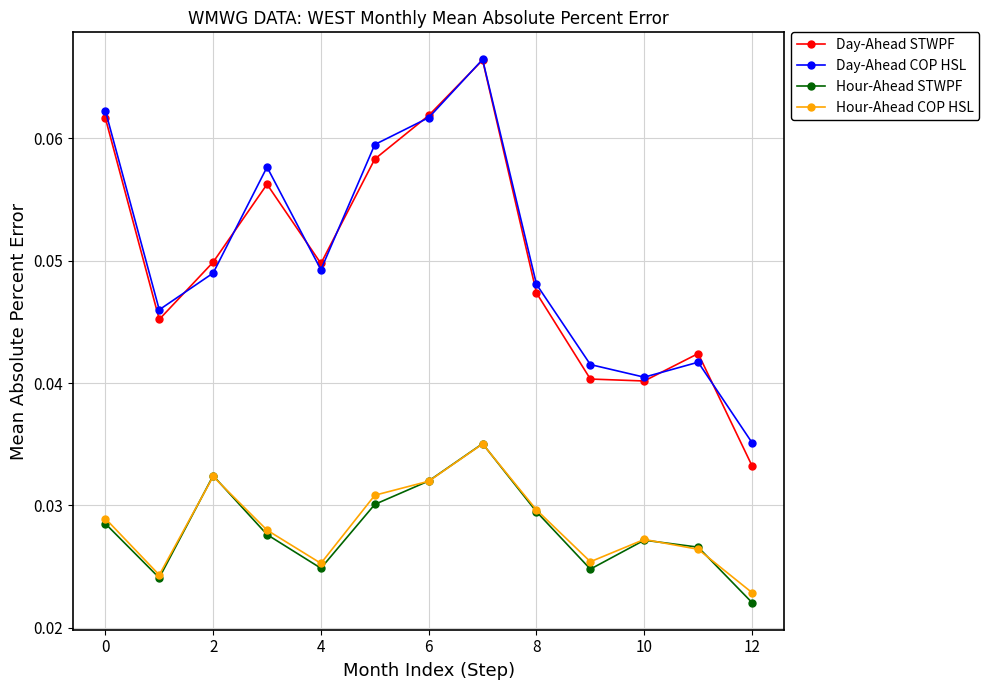

True or false: Day-Ahead STWPF and Hour-Ahead COP HSL intersect in this chart.

False